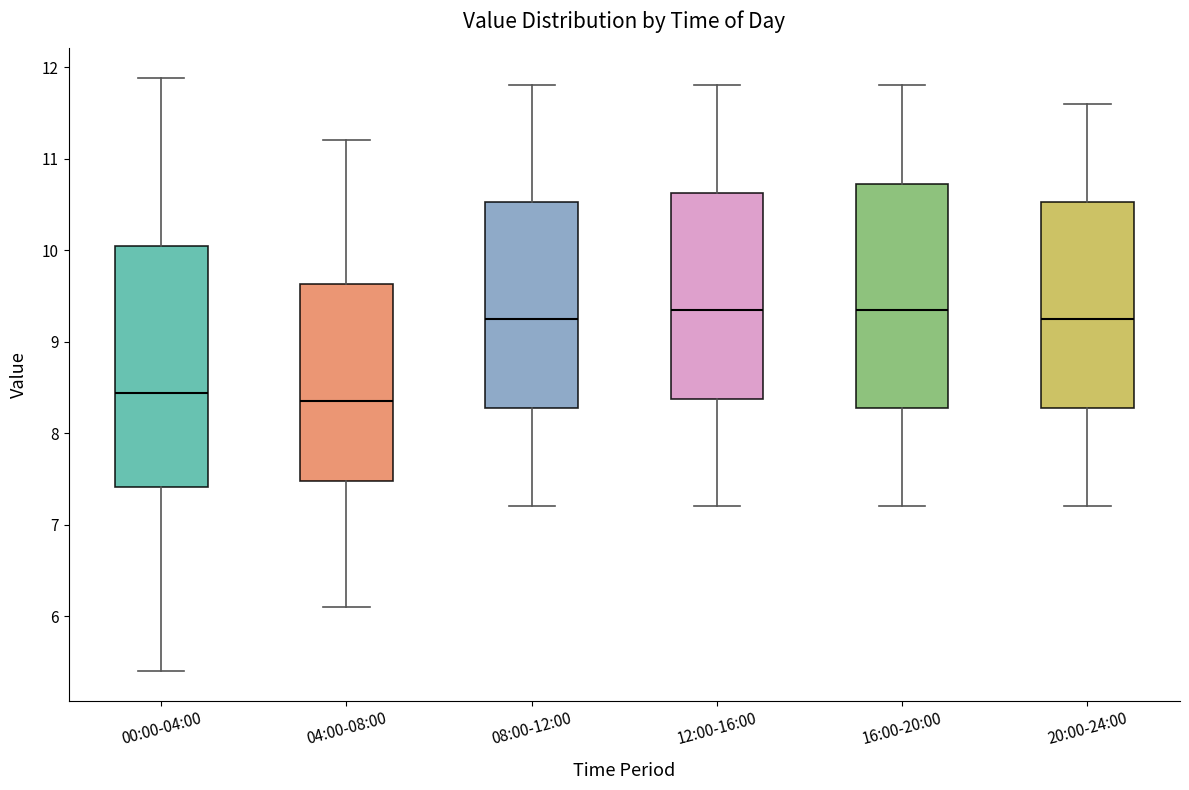

Comparing the boxes themselves (not the whiskers), which one is the tallest?

00:00-04:00